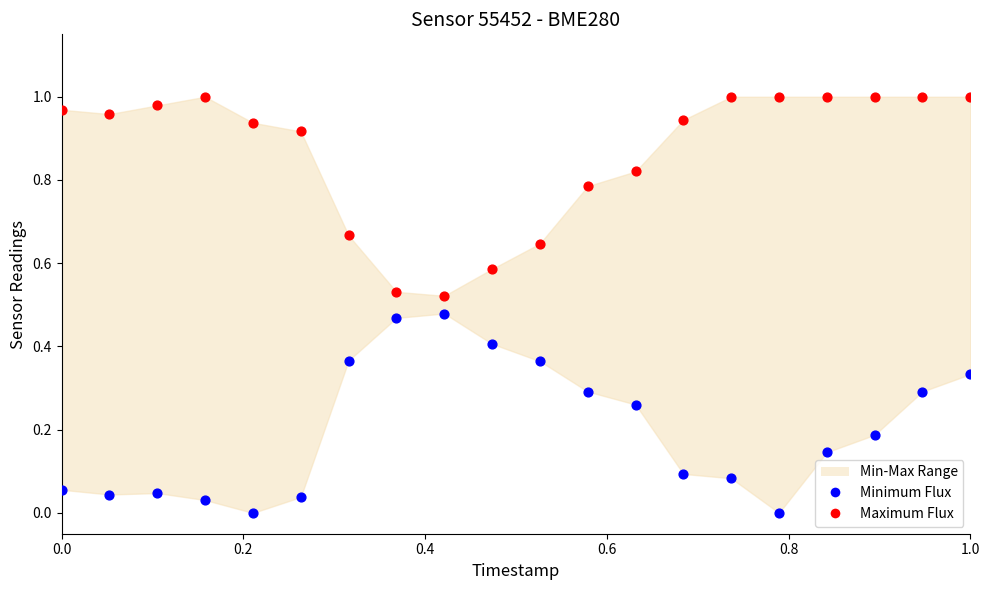

Which series reaches the maximum Y coordinate?

Maximum Flux